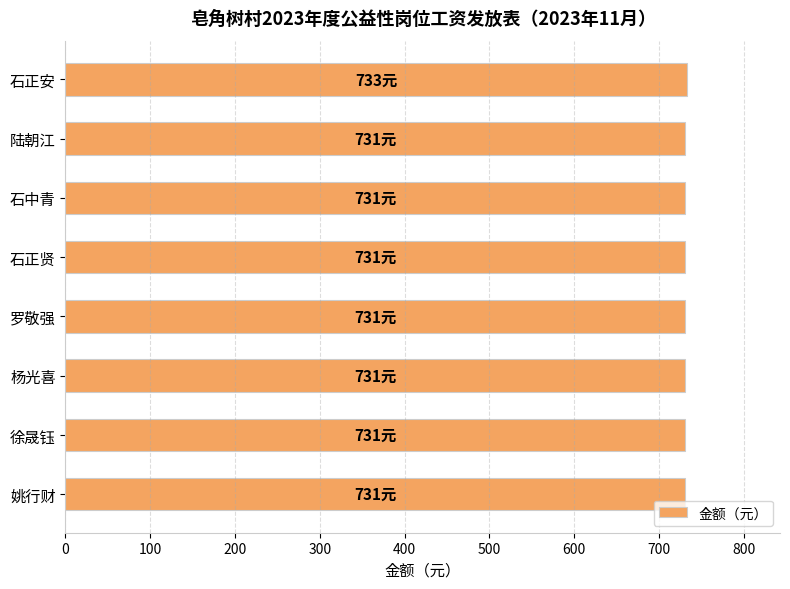

True or false: the data shows 731 at 陆朝江.

True